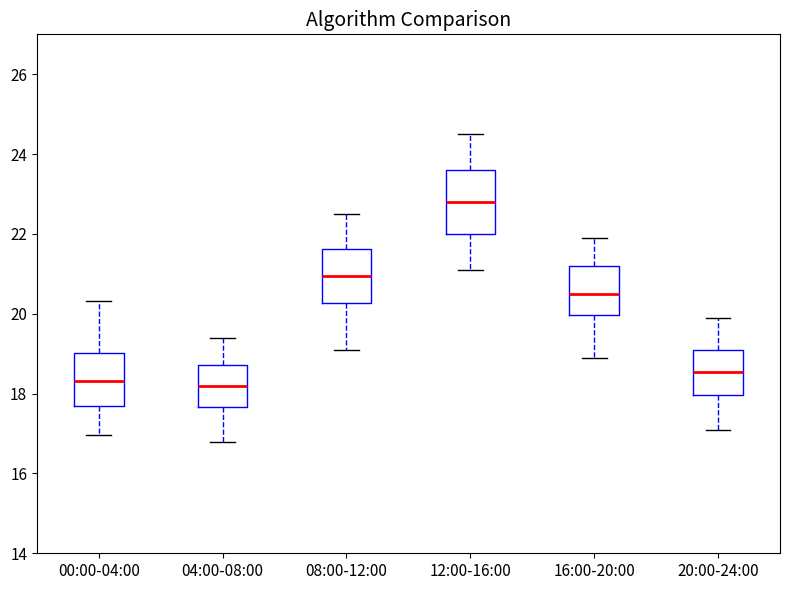

Where does the upper whisker of the box for 12:00-16:00 end on the y-axis? The values are not printed on the chart, so give them approximately, as read against the axis.

24.6